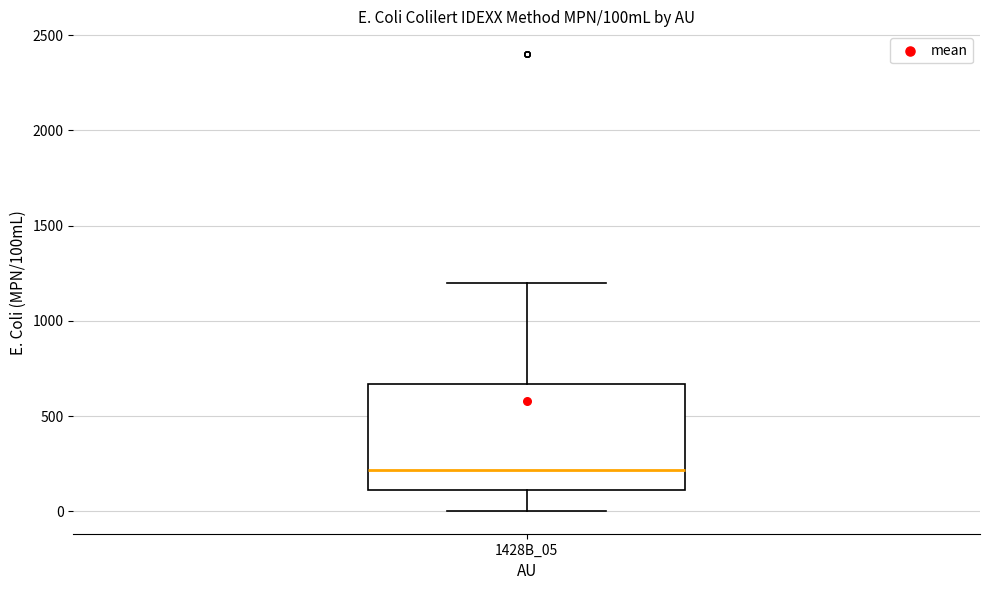

Transcribe this box plot: give where the median line is, the range the box spans, and where the two whiskers end, as read against the y-axis. The values are not printed on the chart, so give them approximately, as read against the axis.

median 200, box 100 to 650, whiskers 0 to 1200